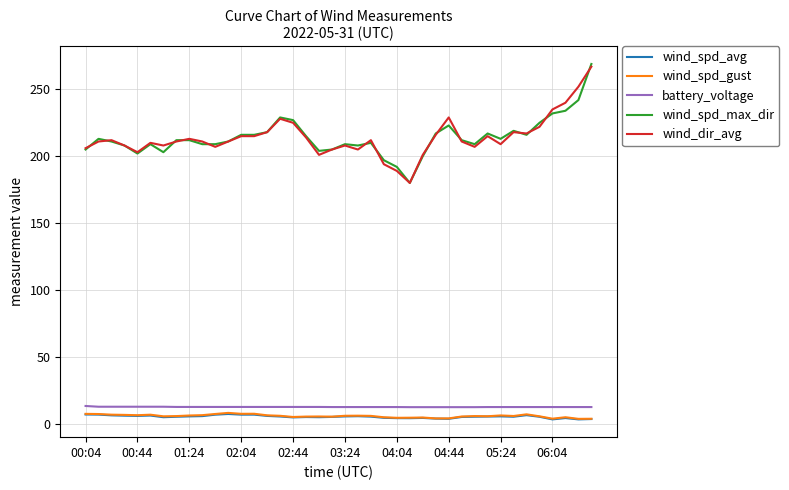

True or false: wind_dir_avg and battery_voltage intersect in this chart.

False